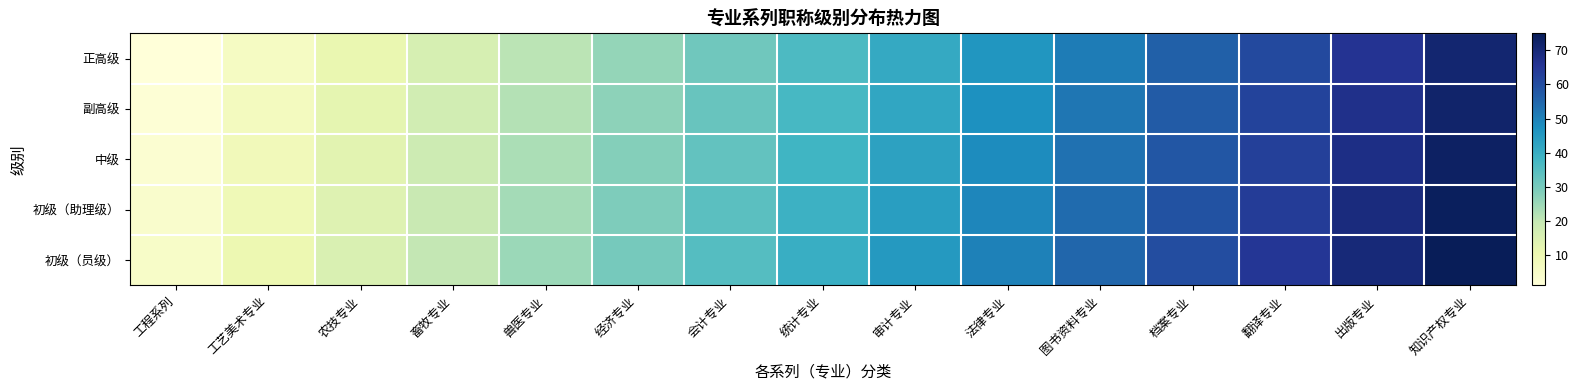

How many data points does each series have?

15